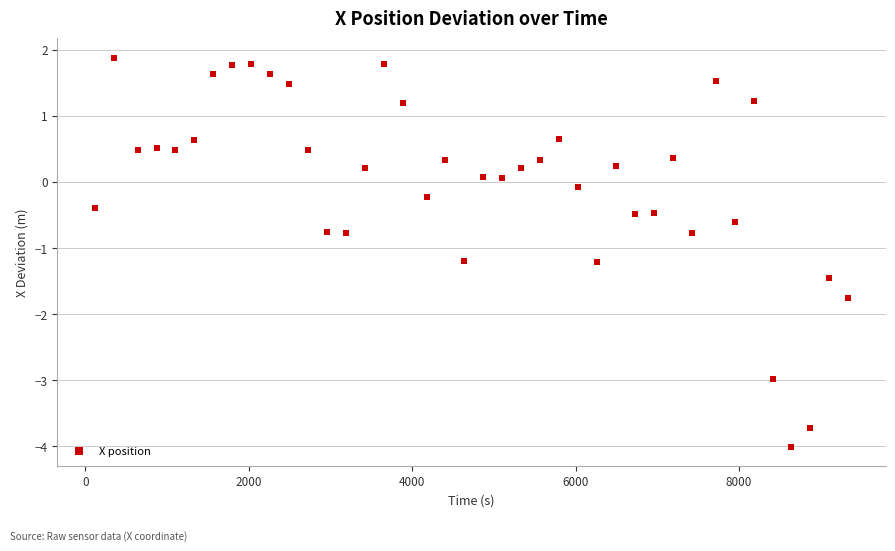

What is the range of Y values (max minus min)?

5.9